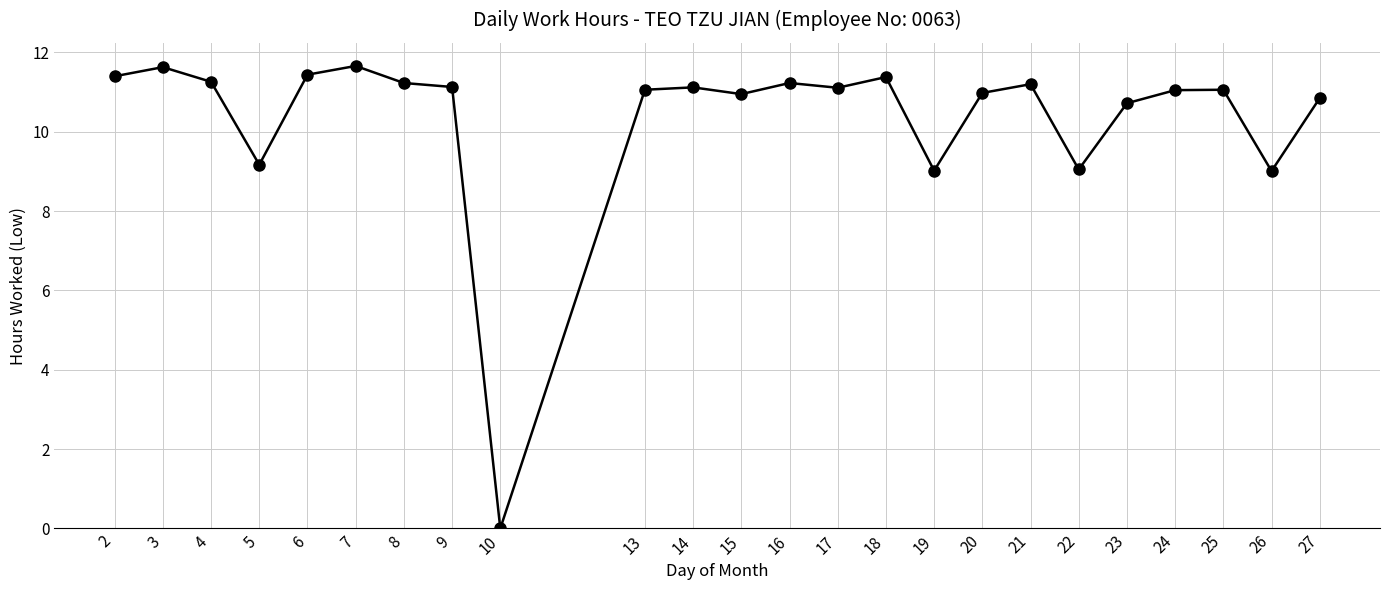

True or false: there are more than 2 points higher than both neighbors.

True